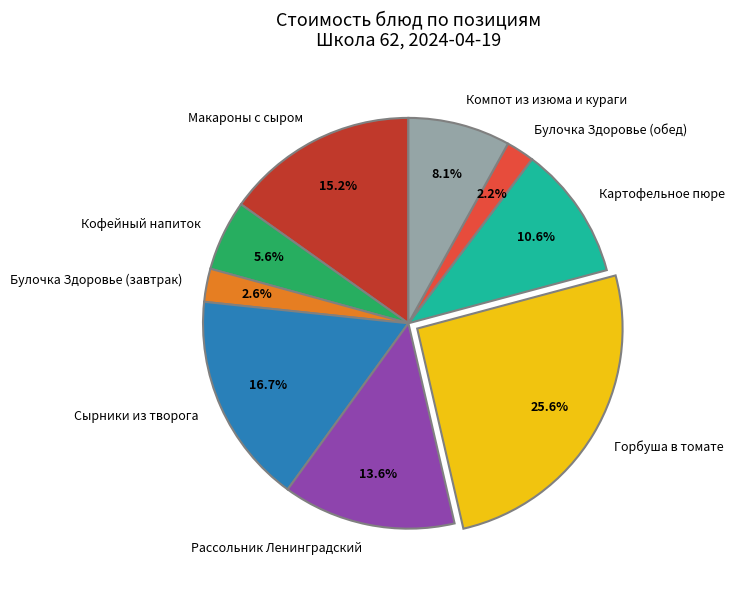

Approximately how many times larger is the value at Компот из изюма и кураги compared to Сырники из творога?

0.5